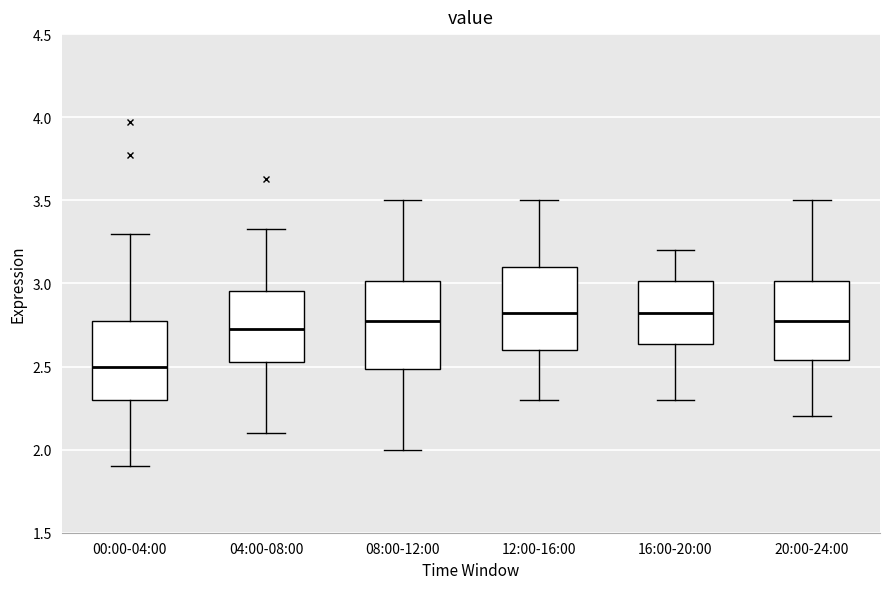

Where does the lower whisker of the box for 12:00-16:00 end on the y-axis? The values are not printed on the chart, so give them approximately, as read against the axis.

2.30